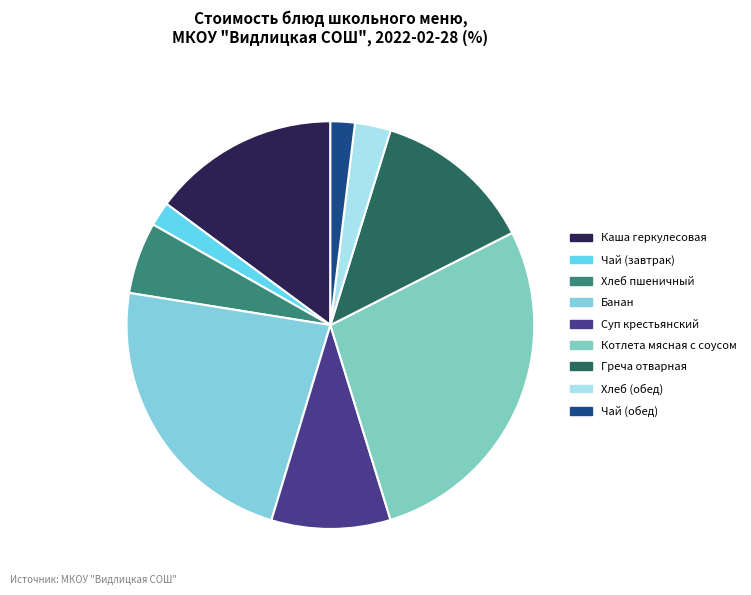

Does any single category account for the majority?

No